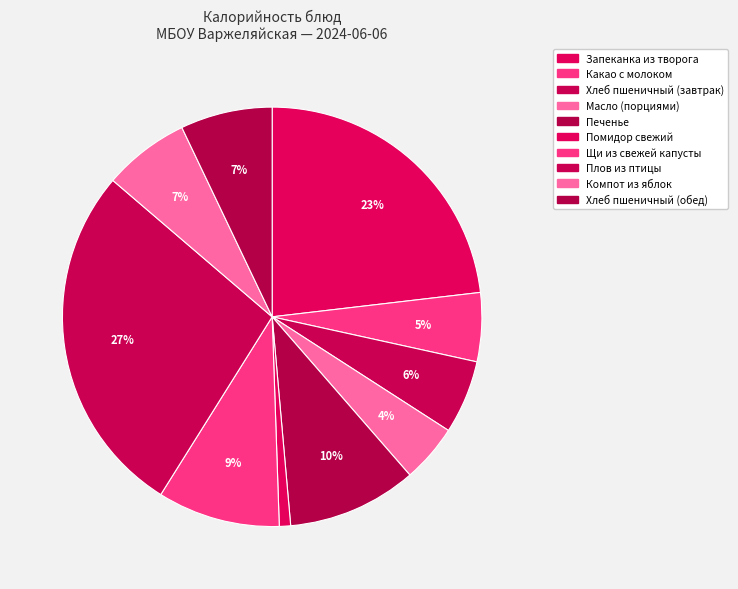

What is the ratio of the value at Хлеб пшеничный (завтрак) to the value at Хлеб пшеничный (обед)?

0.8